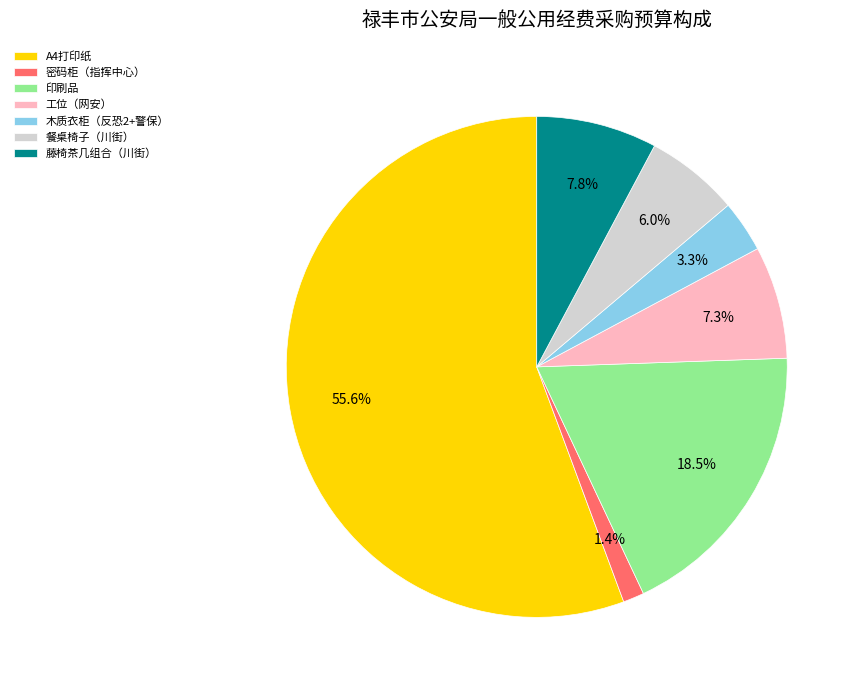

How many slices are in this pie chart?

7